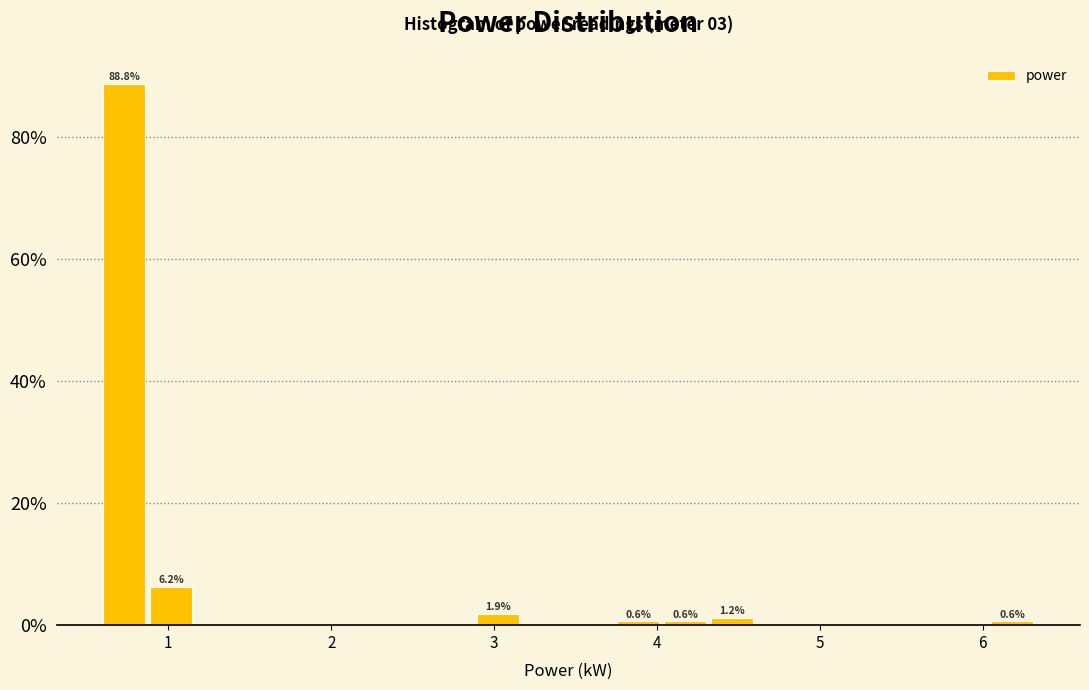

Around what value on the x-axis is the tallest bar? Give the approximate position of its centre, as read against the axis.

0.7